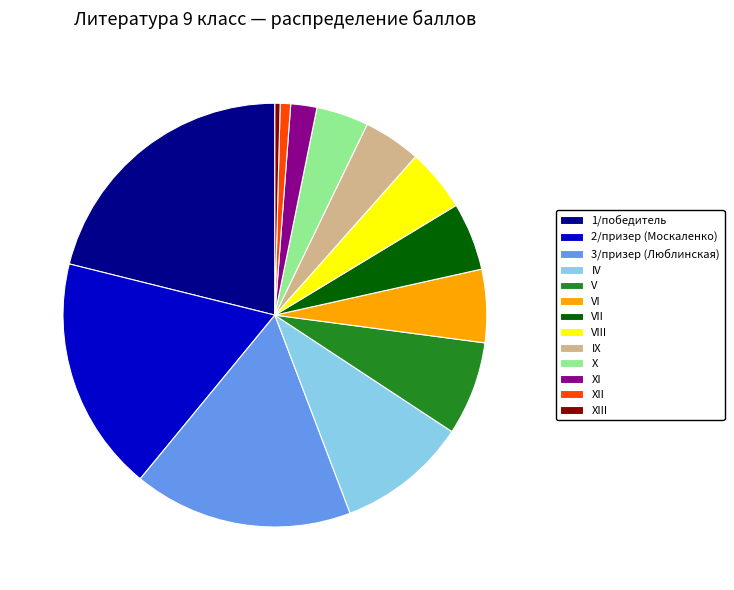

Which has a higher value, VI or XI?

VI